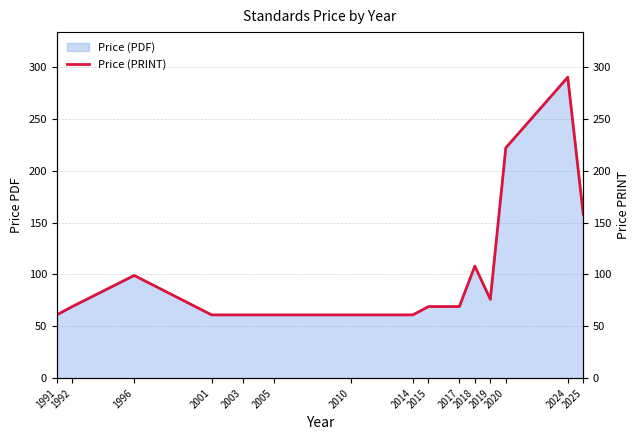

Rank the categories by value from highest to lowest.

2024, 2020, 2025, 2018, 1996, 2019, 1992, 2015, 2017, 1991, 2001, 2003, 2005, 2010, 2014